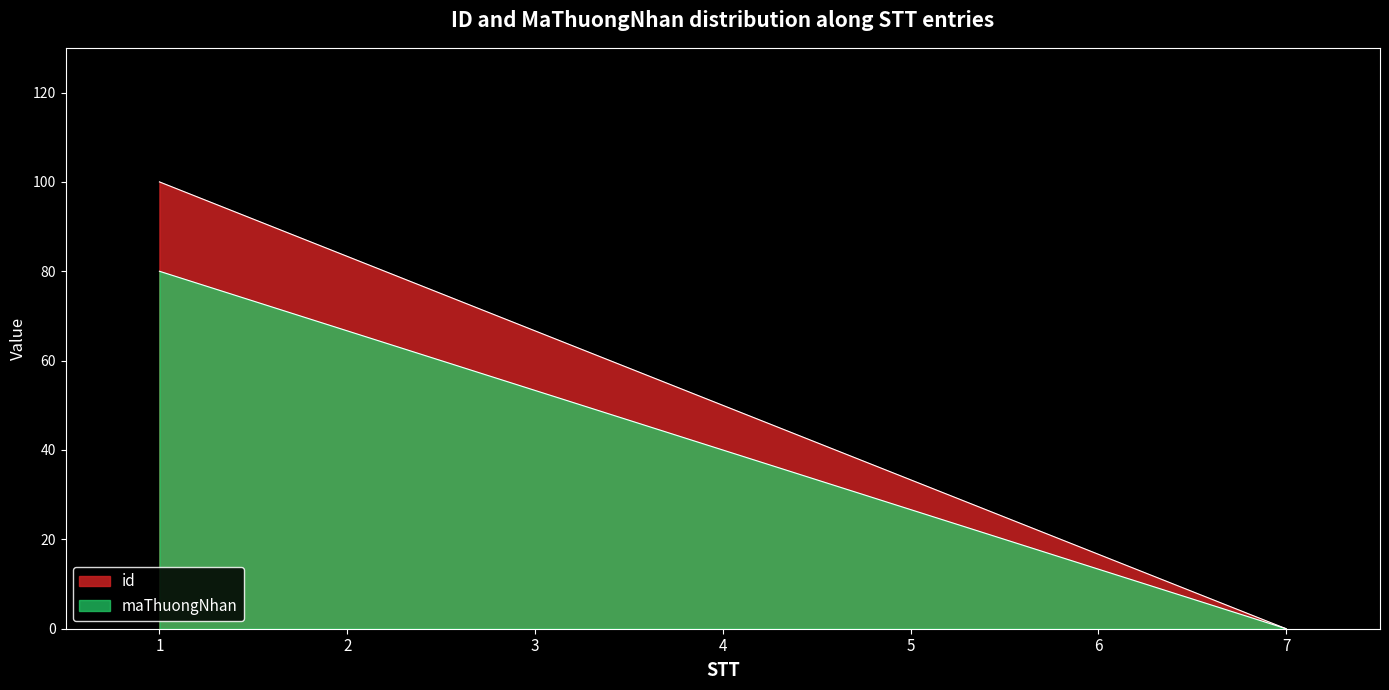

Which series has the largest total across all categories?

id